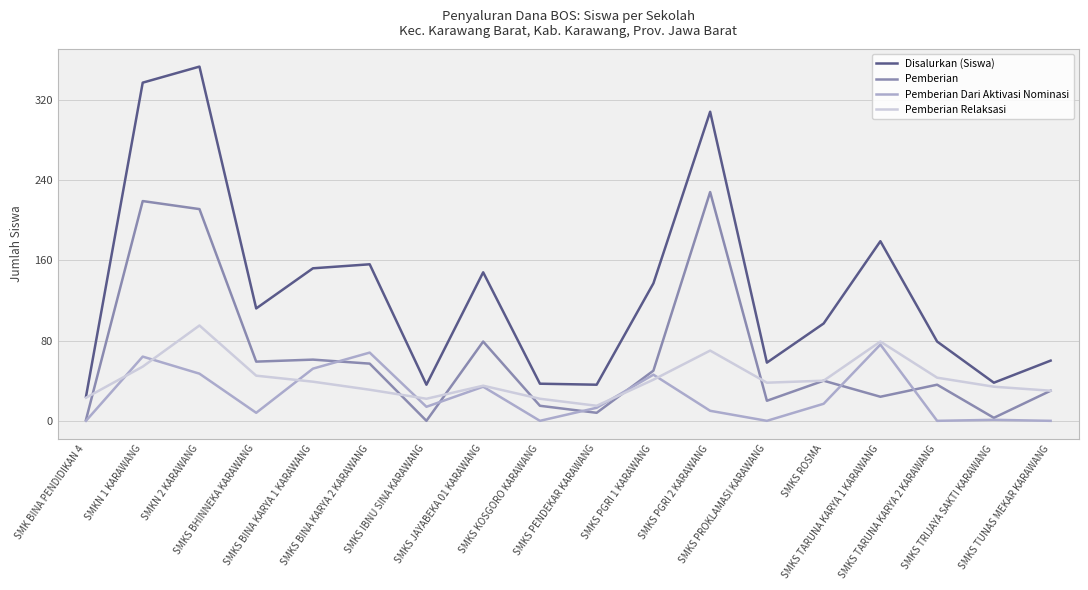

Does the chart have visible grid lines?

Yes